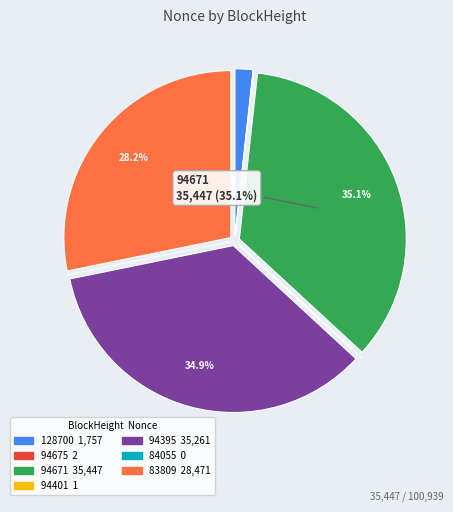

Is there a majority slice in this chart?

No